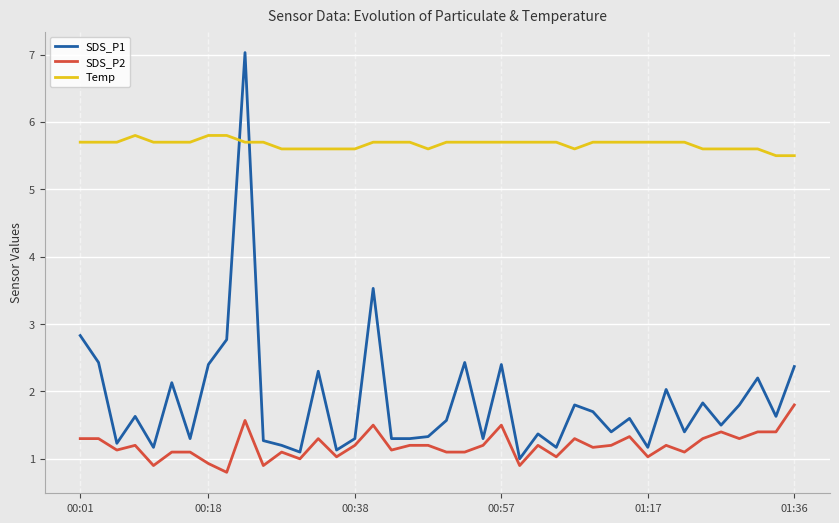

What is the smallest value displayed?

0.8